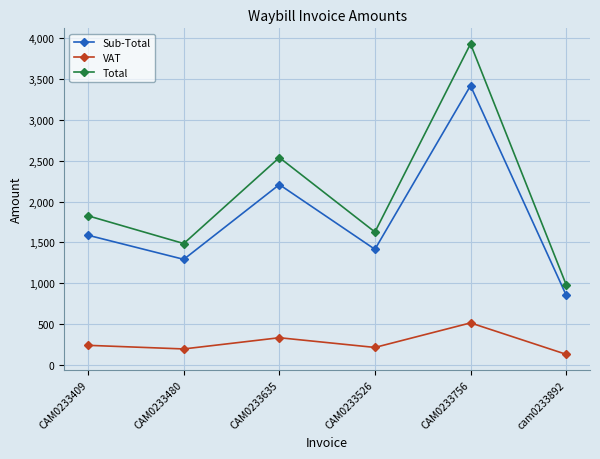

What is the label of the 5th point from the right?

CAM0233480